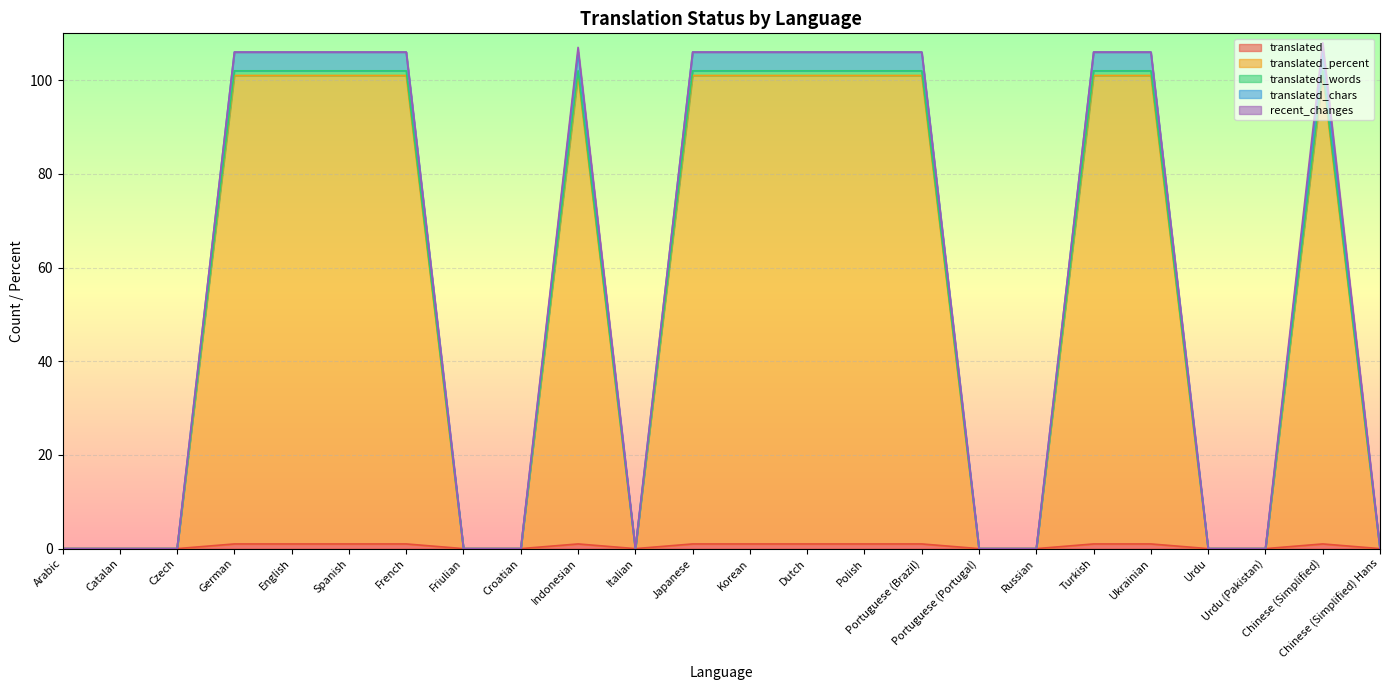

How many data points does each series have?

24